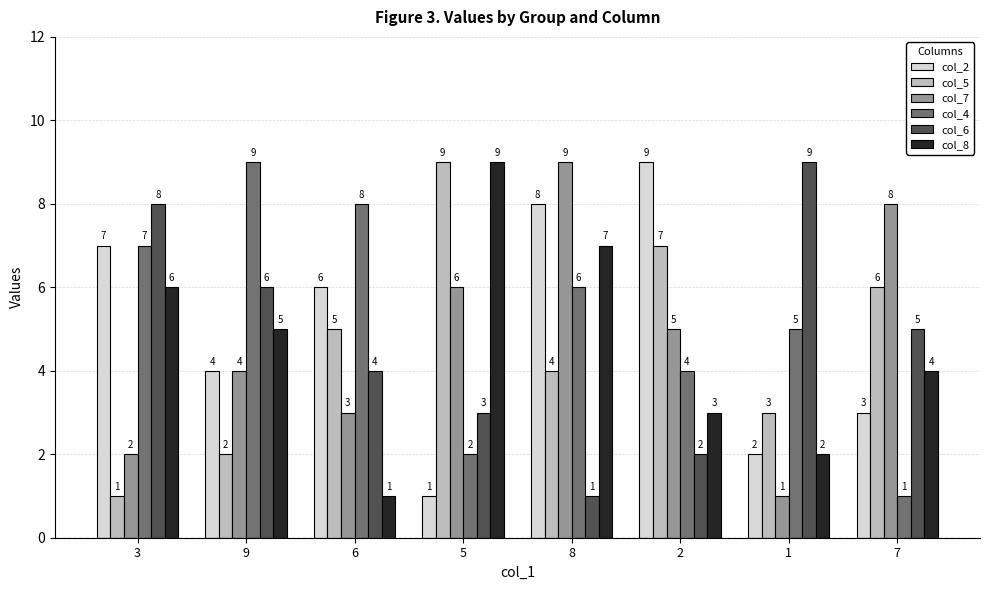

Which series has the largest total across all categories?

col_4